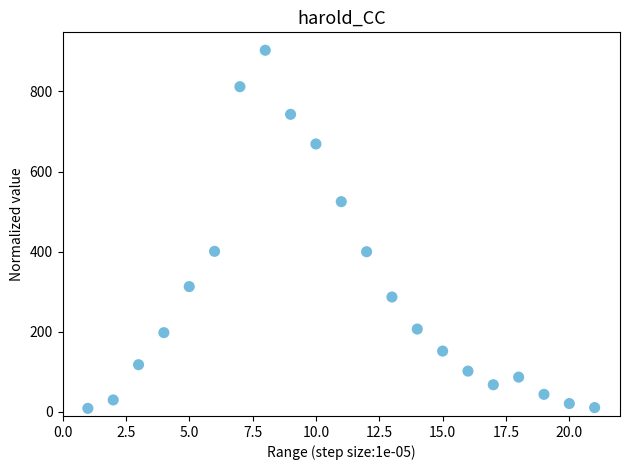

What is the range of X values (max minus min)?

20